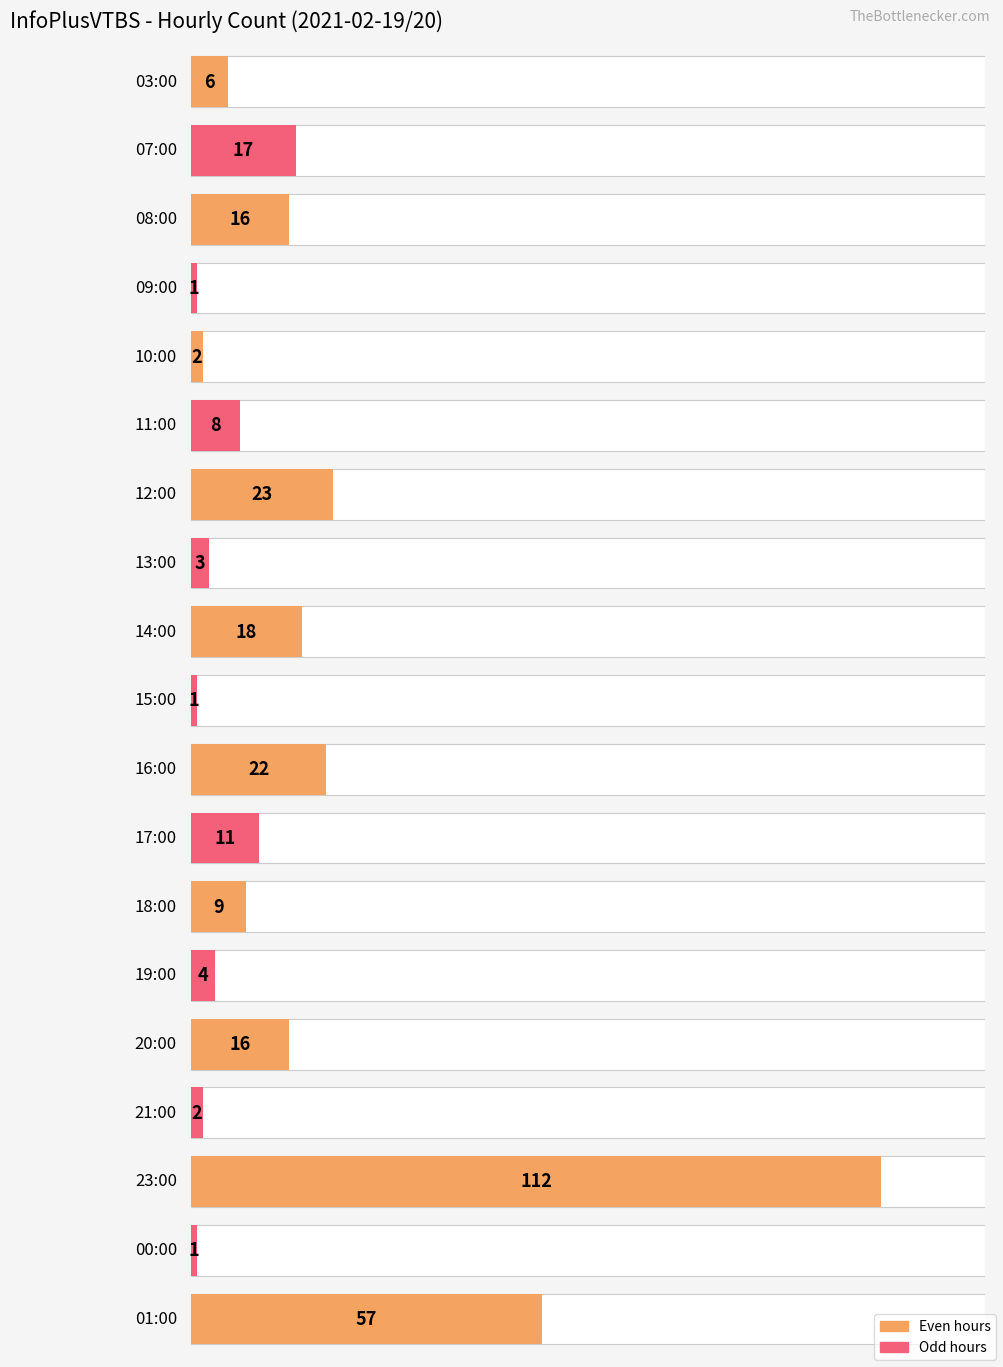

How many bars are there in total?

19